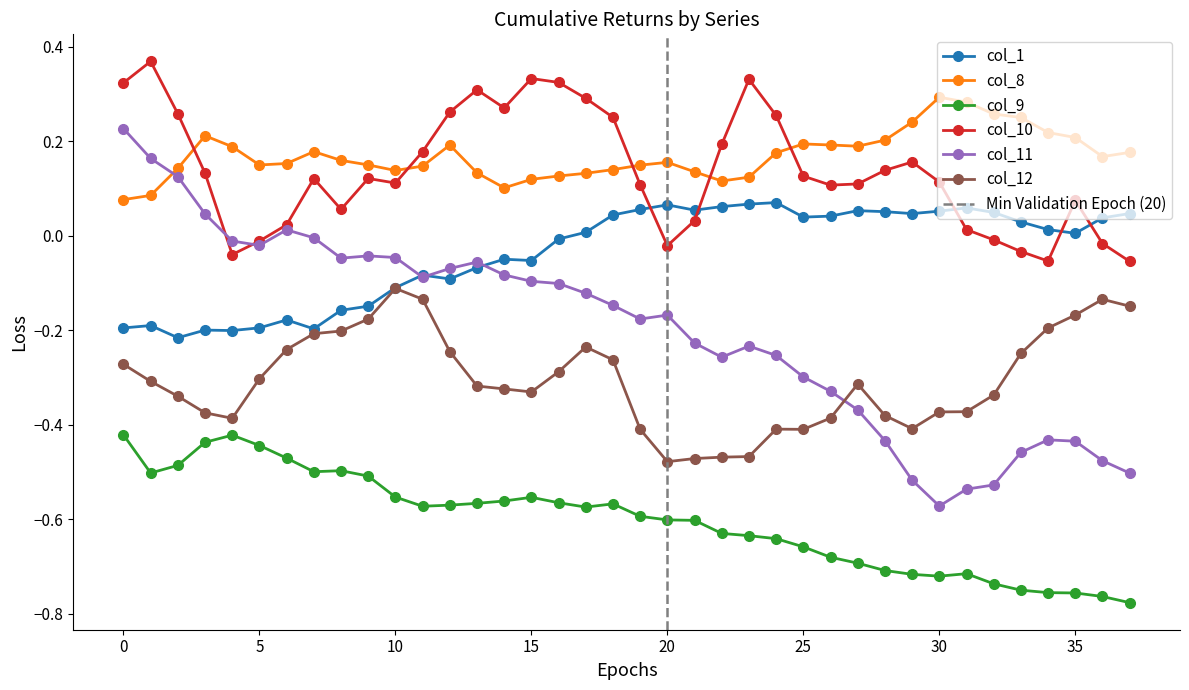

What is the lowest value of the col_11 series?

-0.6